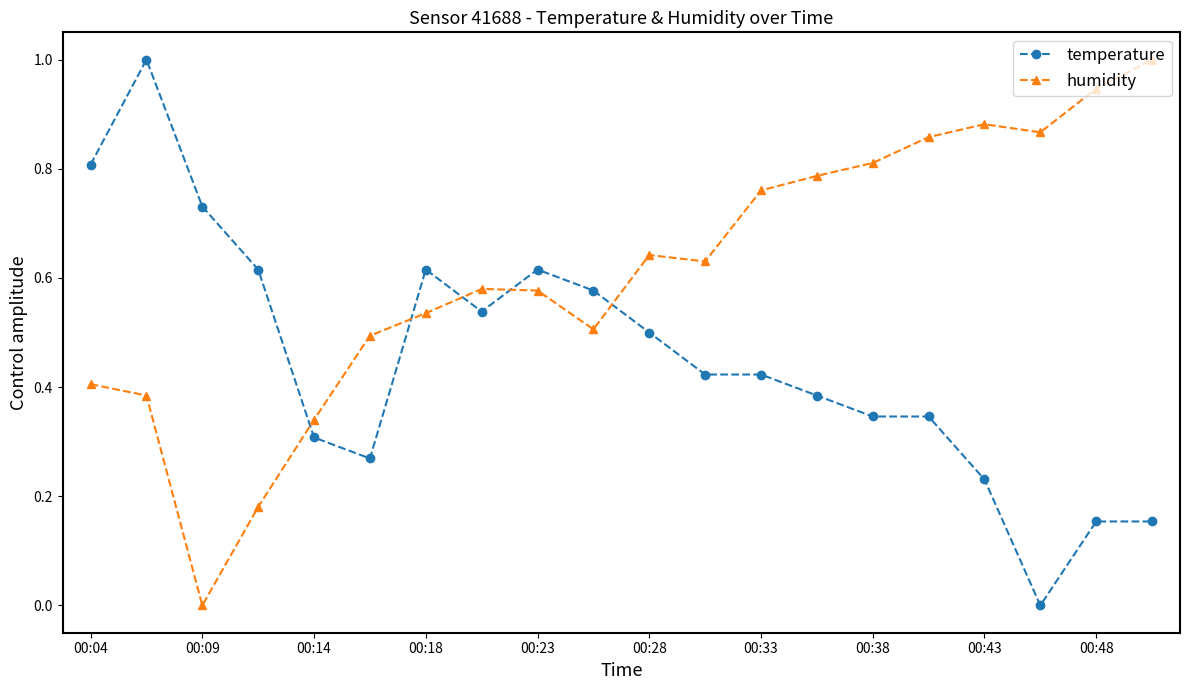

After their last crossing, which series has the higher values: humidity or temperature?

humidity